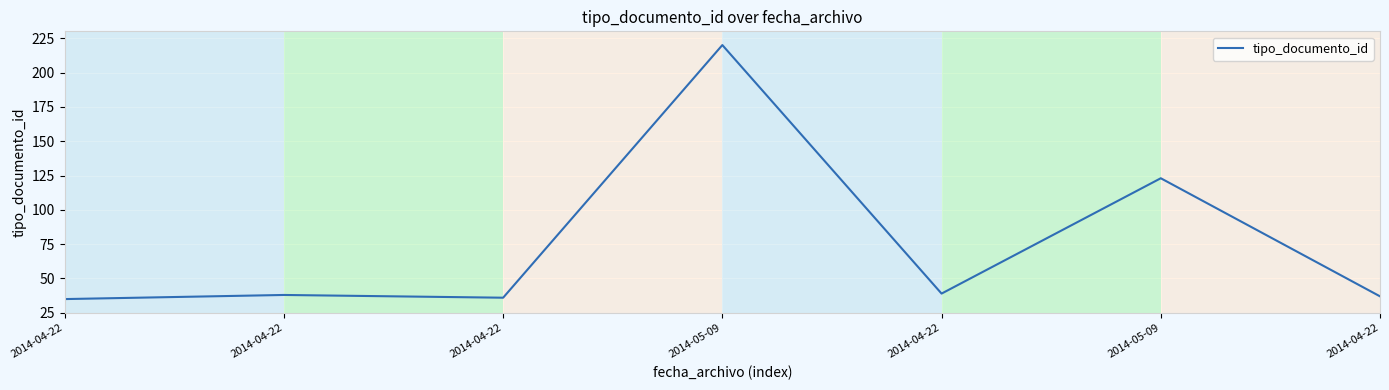

List the labels in order of value, smallest first.

2014-04-22, 2014-04-22, 2014-04-22, 2014-04-22, 2014-04-22, 2014-05-09, 2014-05-09